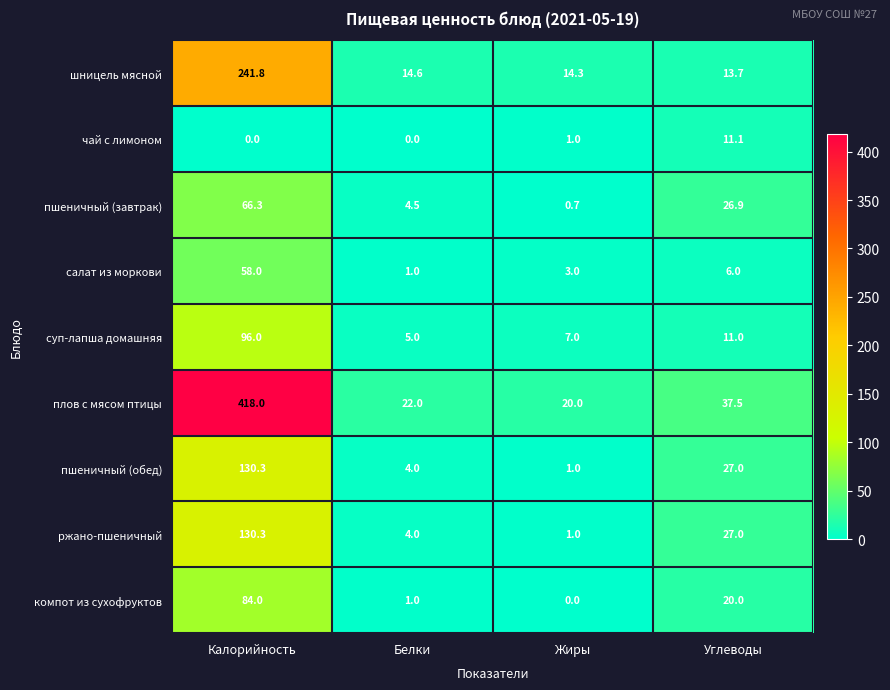

The value of пшеничный (завтрак) at Углеводы is 18.1. True or false?

False